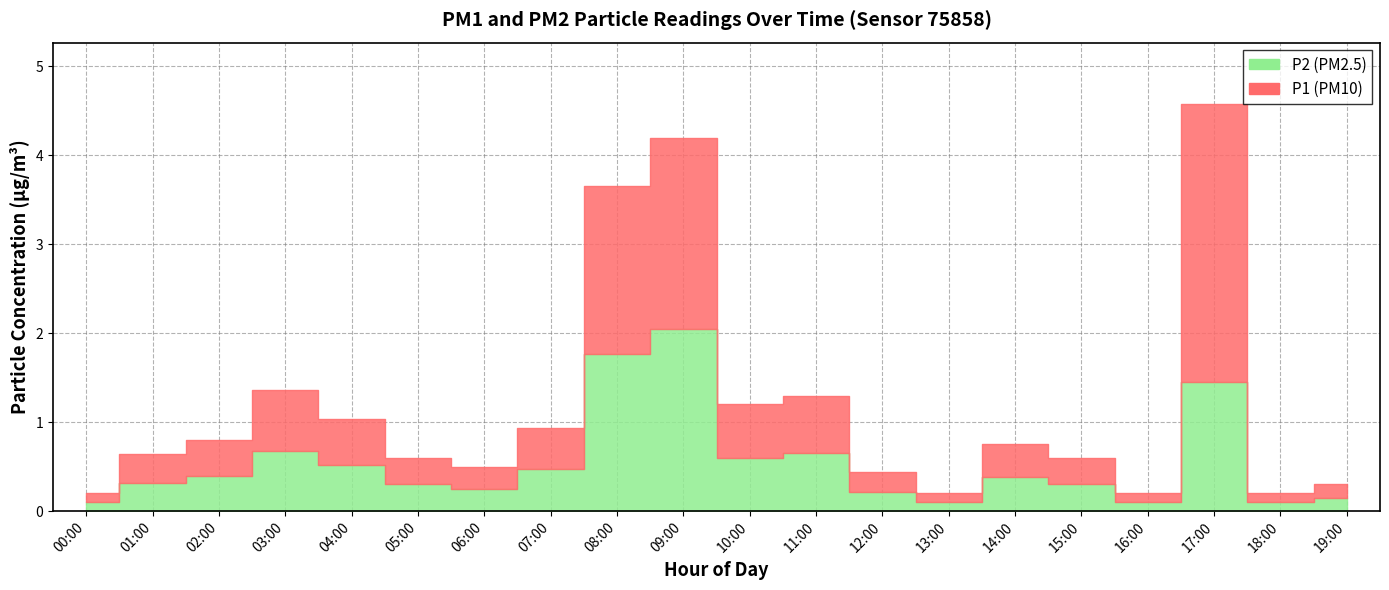

What are all the series names shown in the legend?

P1, P2